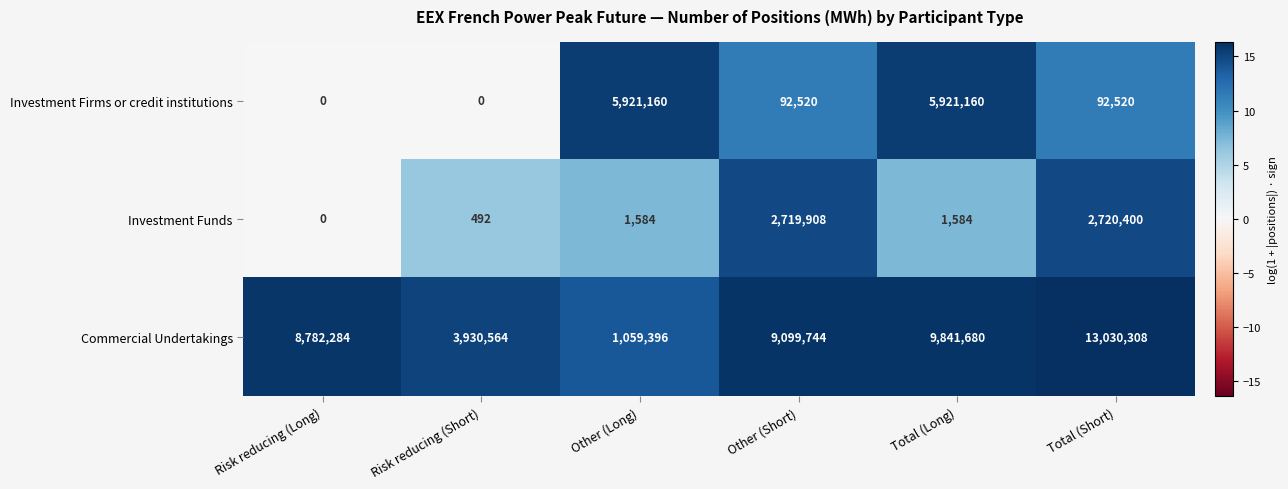

Rank the series by their maximum value, from highest to lowest.

Commercial Undertakings, Investment Firms or credit institutions, Investment Funds